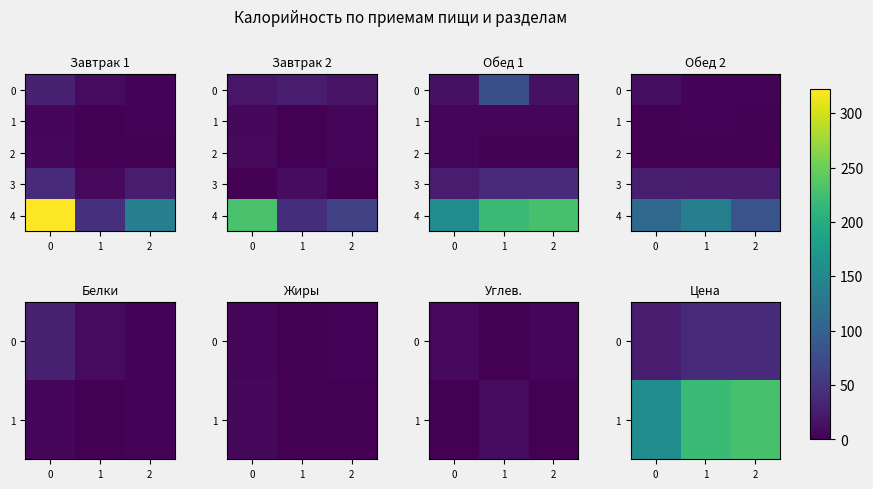

The value of row_4 at 2 is 84. True or false?

True